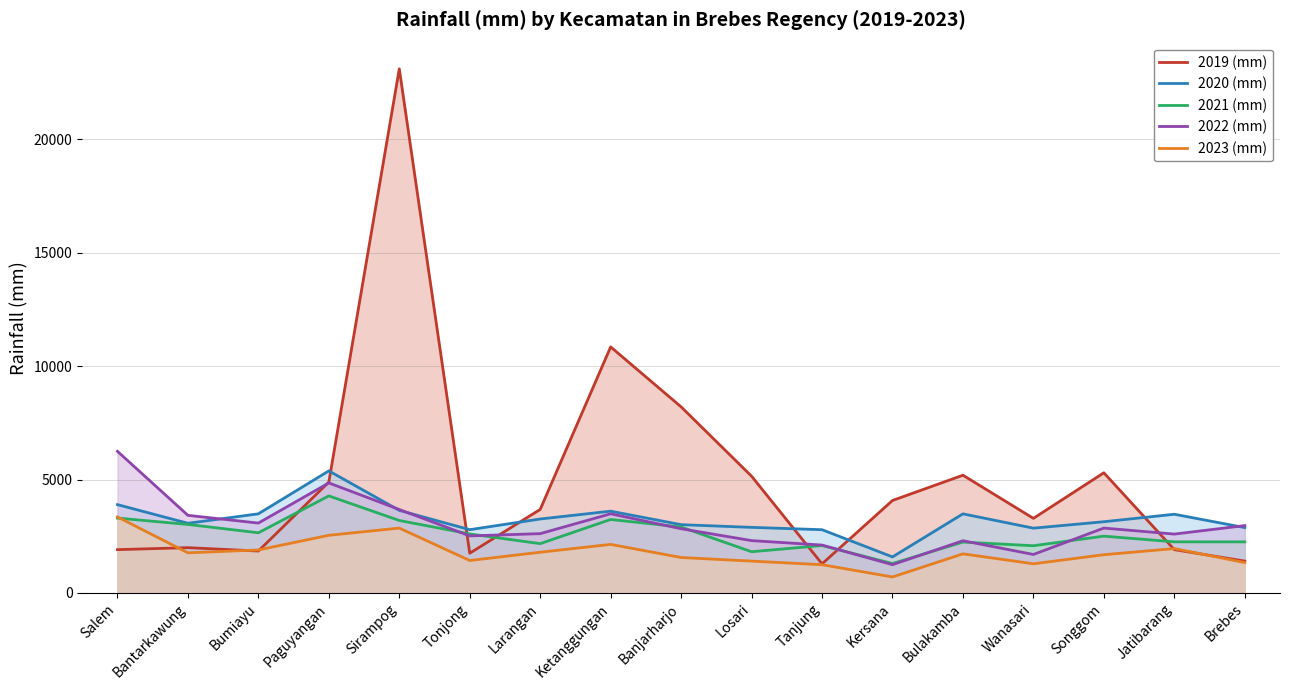

List the series in order of their peak value, lowest first.

2023 (mm), 2021 (mm), 2020 (mm), 2022 (mm), 2019 (mm)